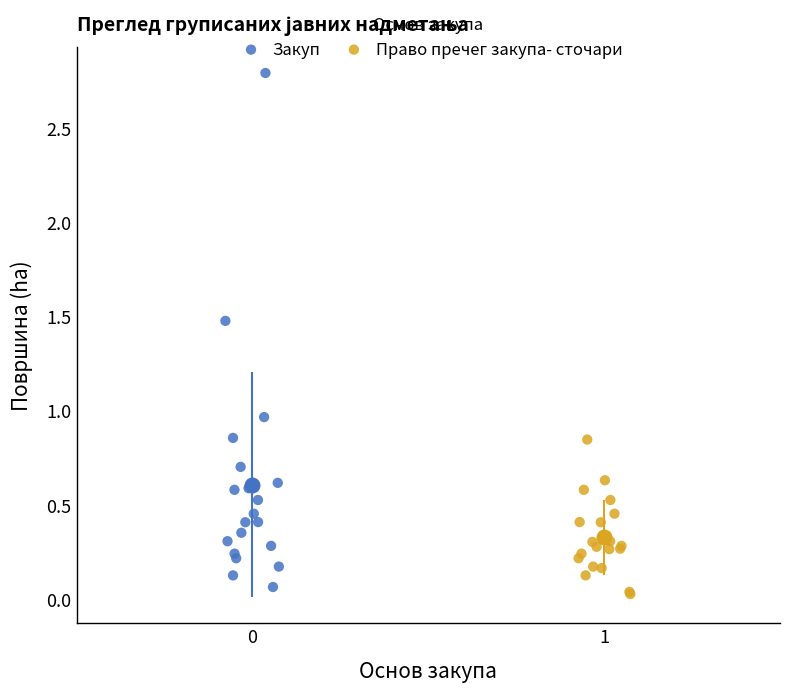

Which series has the widest spread of Y values?

Закуп